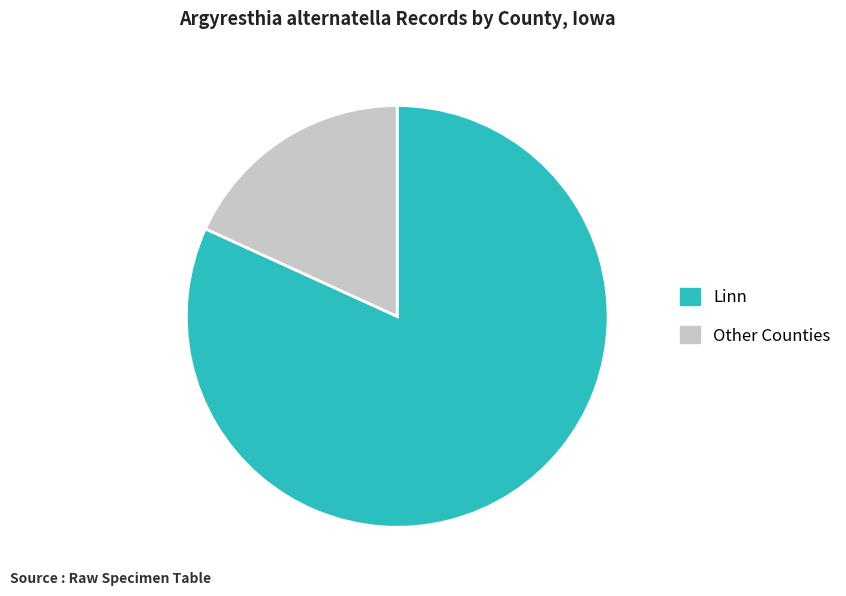

Is the sum of Other Counties and Linn greater than half?

Yes